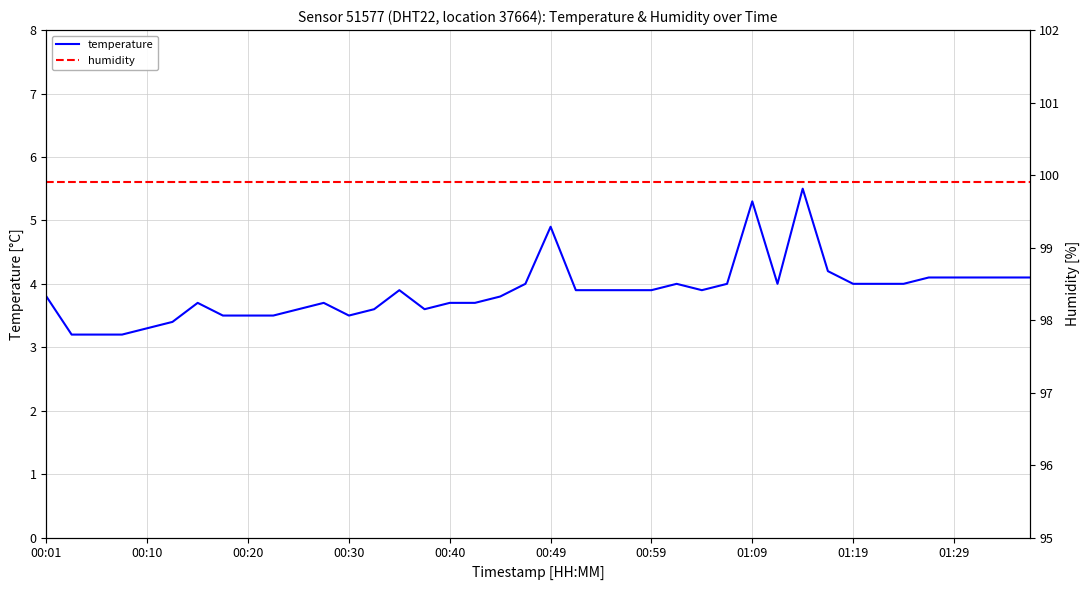

True or false: temperature has a value of 1.3 at 00:49.

False